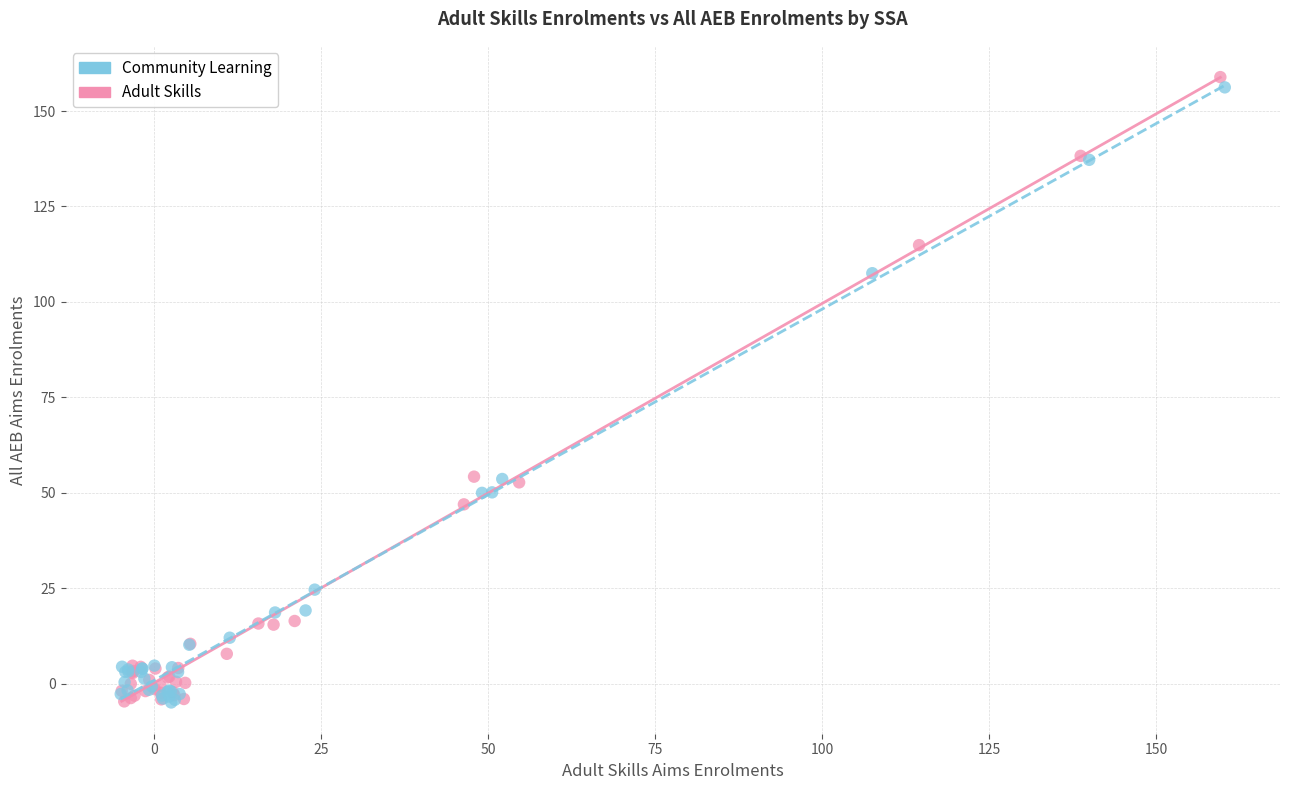

Which series has the widest spread of Y values?

Adult Skills